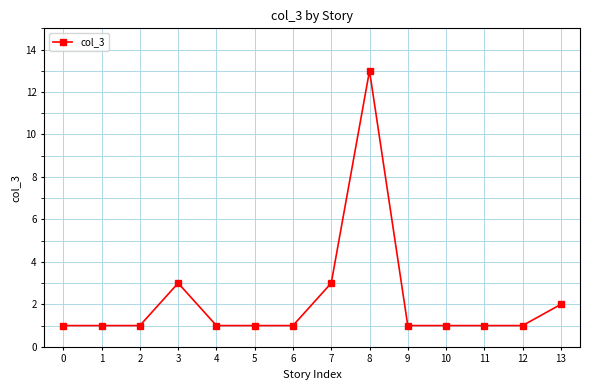

Reading right to left, list all the values displayed in this chart.

2	1	1	1	1	13	3	1	1	1	3	1	1	1